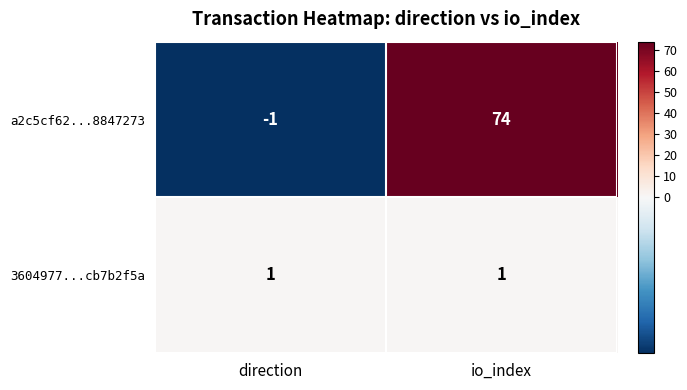

Reading right to left, list all the values displayed in this chart.

a2c5cf62...8847273: io_index=74	direction=-1
3604977...cb7b2f5a: io_index=1	direction=1